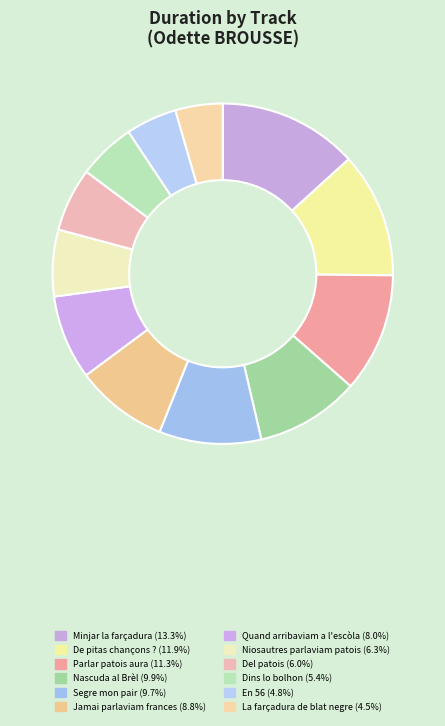

Rank the categories by value from lowest to highest.

La farçadura de blat negre, En 56, Dins lo bolhon, Del patois, Niosautres parlaviam patois, Quand arribaviam a l'escòla, Jamai parlaviam frances, Segre mon pair, Nascuda al Brèl, Parlar patois aura, De pitas chançons ?, Minjar la farçadura